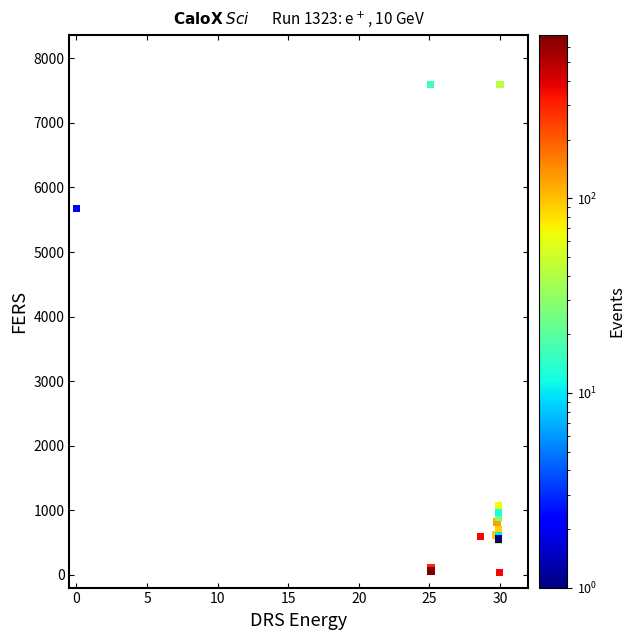

What Y value in the scatter plot is closest to 3814?

5673.8